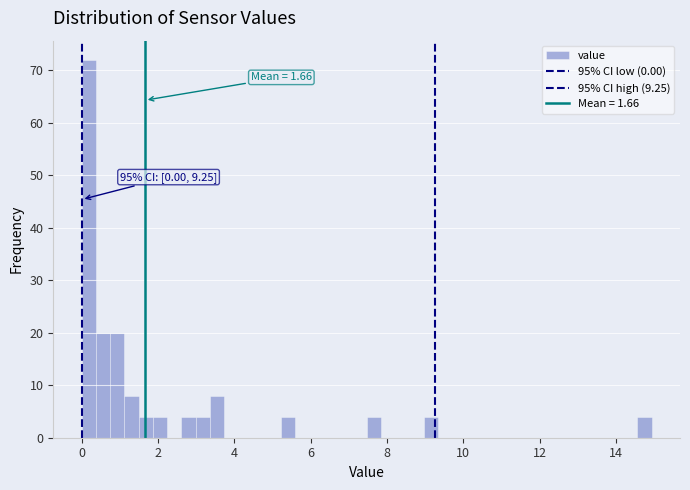

Read against the x-axis, roughly where is the centre of the tallest bar?

0.2